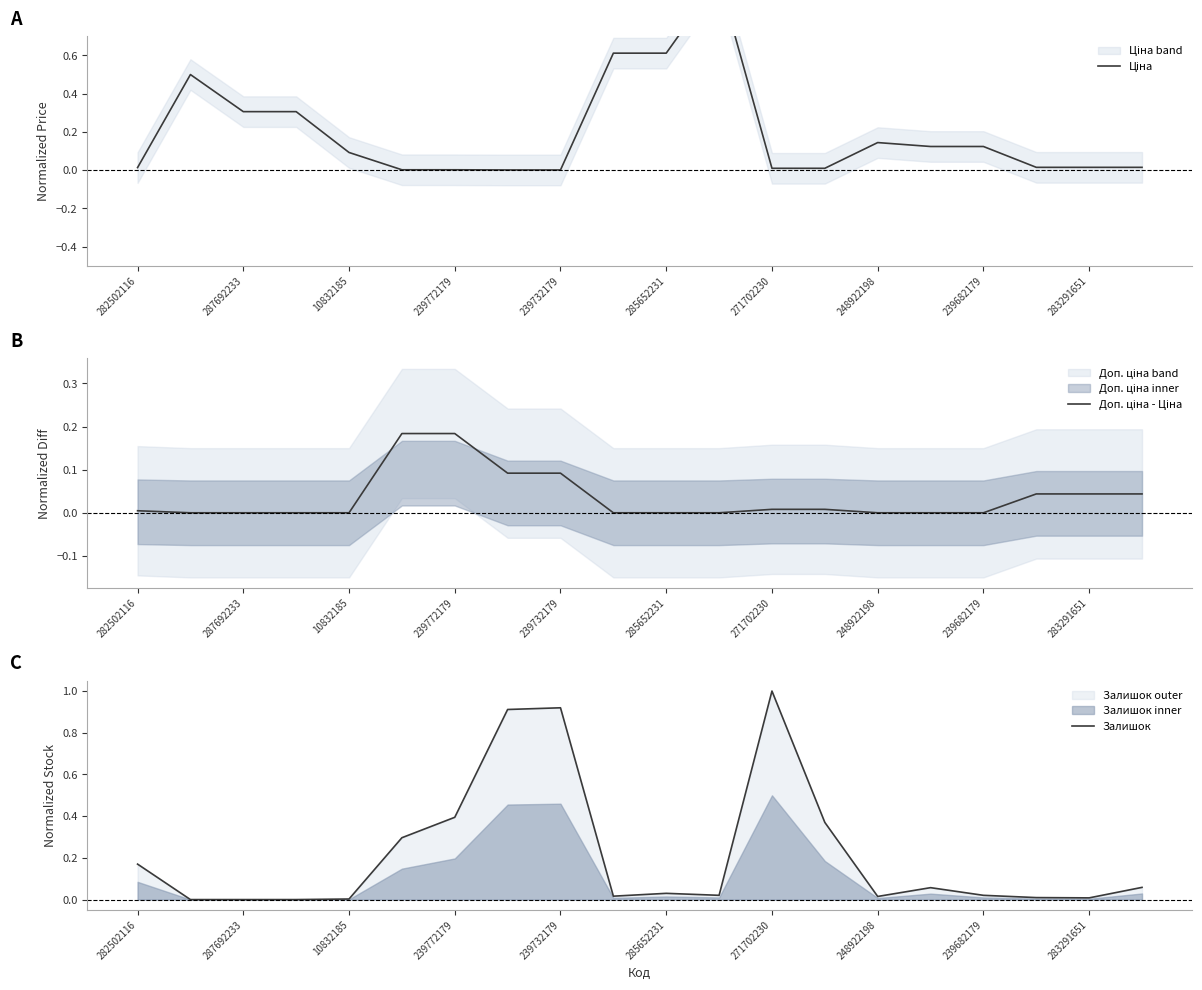

What is the sum of all Залишок values?

4.3